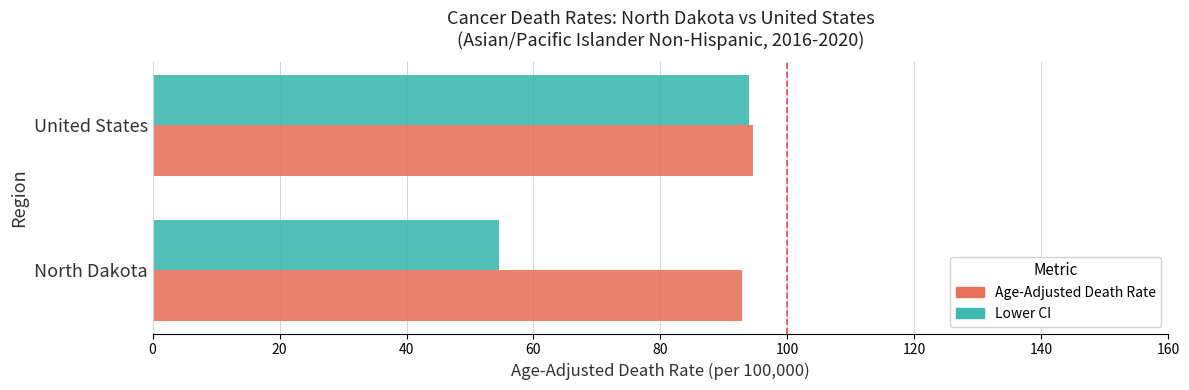

Rank the categories by Lower CI value from highest to lowest.

United States, North Dakota